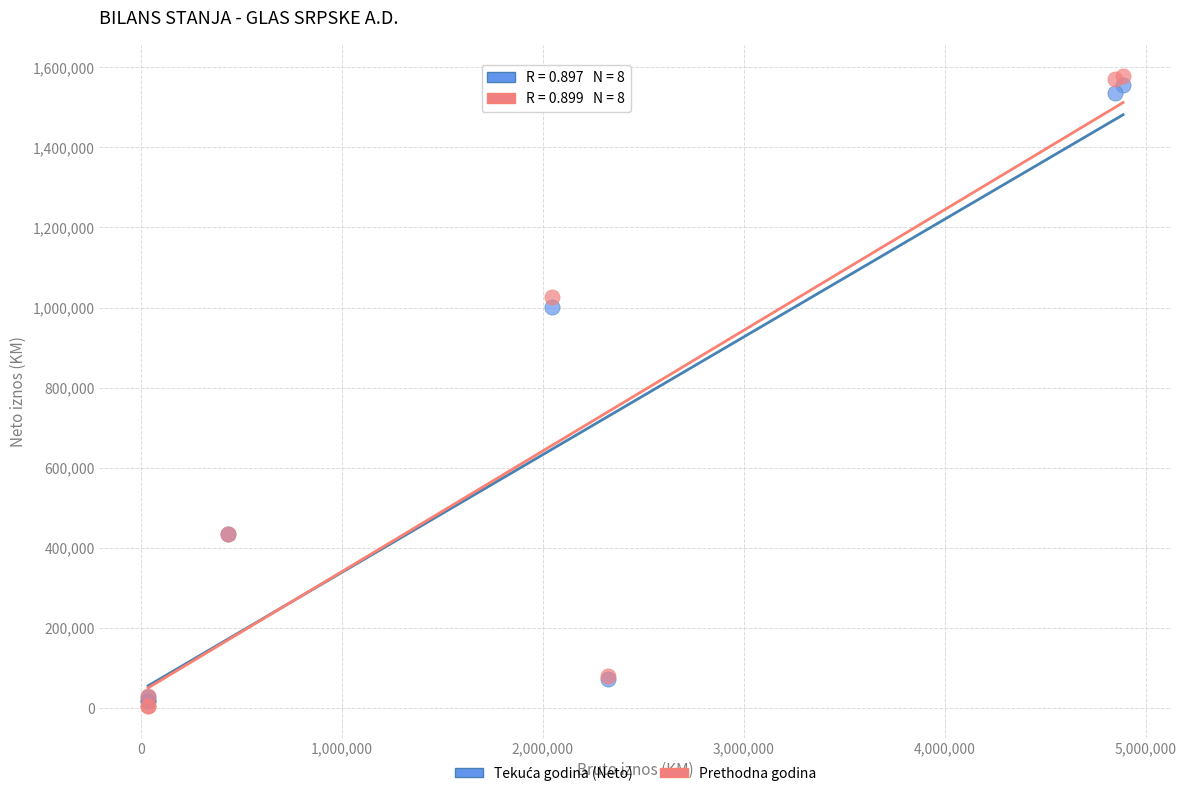

Which series contains the highest Y value?

Prethodna godina